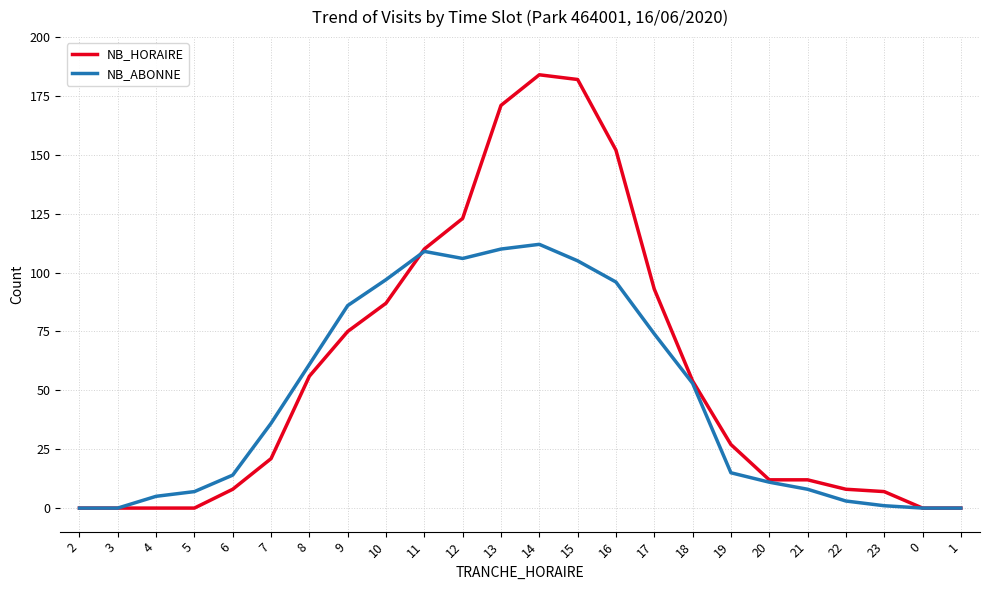

Is it true that NB_ABONNE equals 58 at 1?

False